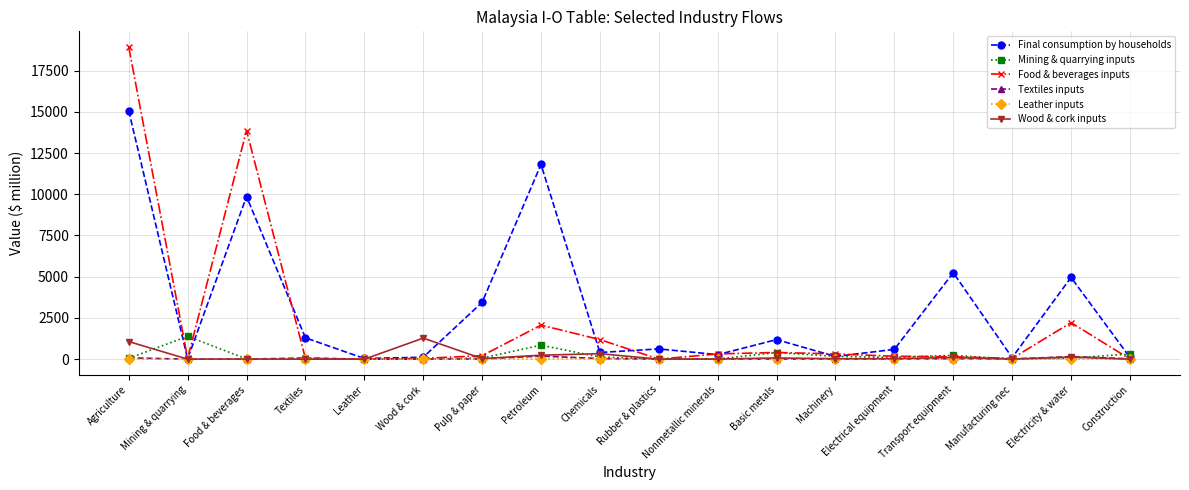

What is the label of the 8th point from the right?

Nonmetallic minerals